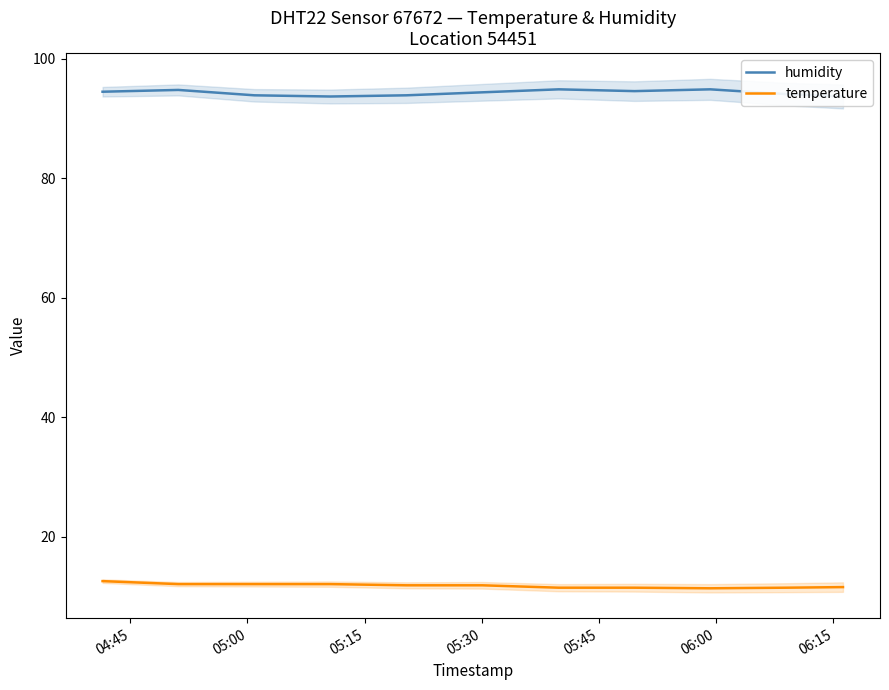

At how many categories does at least one series exceed 48?

11